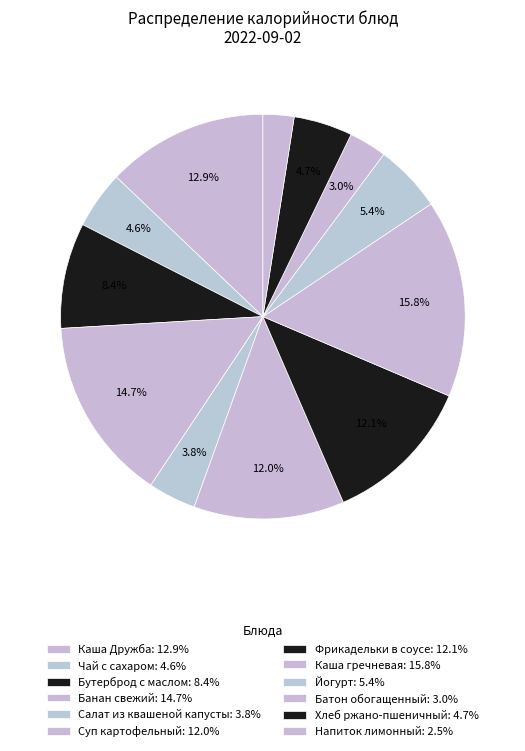

Count the number of slices in the pie.

12